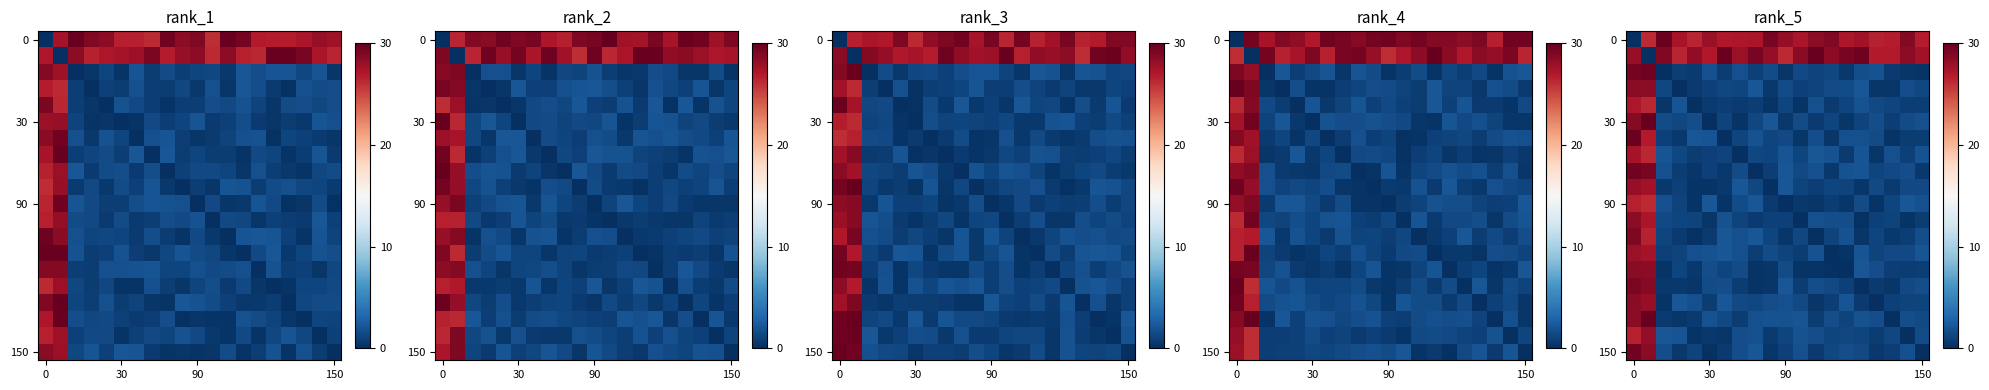

How many distinct data groups are displayed?

20